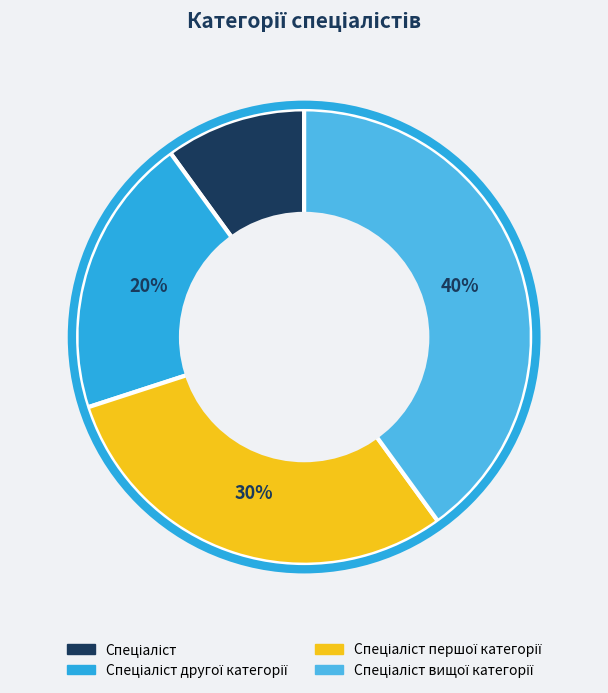

How many slices are in this pie chart?

4